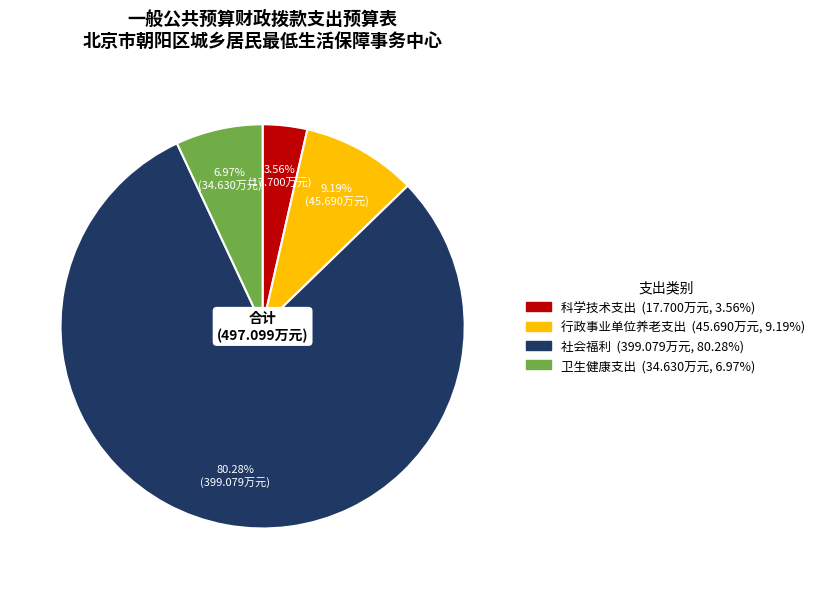

Is it true that 卫生健康支出 is 7% of the pie?

True